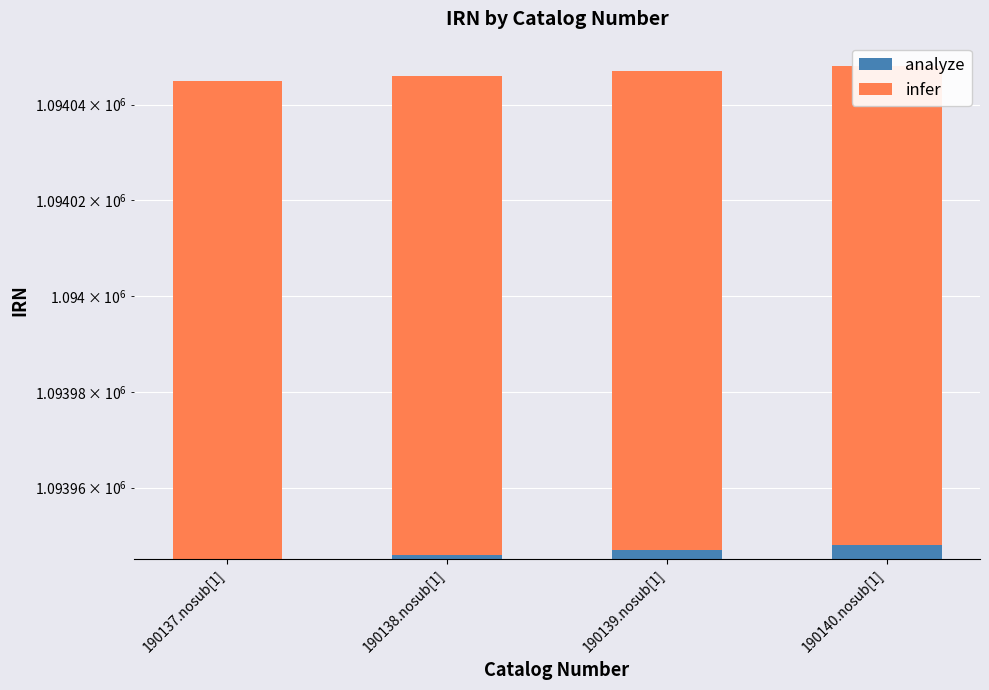

At 190140.nosub[1], list the series in order from largest to smallest.

analyze, infer